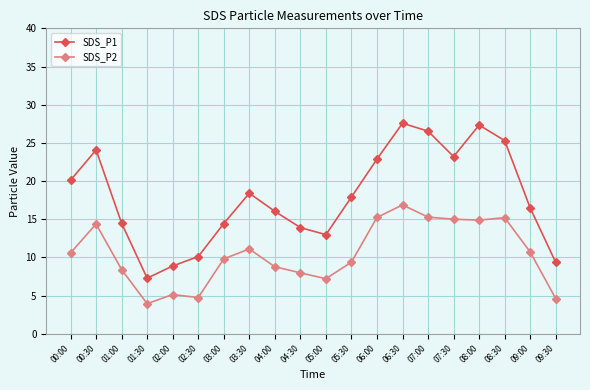

What is the difference between the SDS_P2 values at 09:00 and 06:00?

4.5